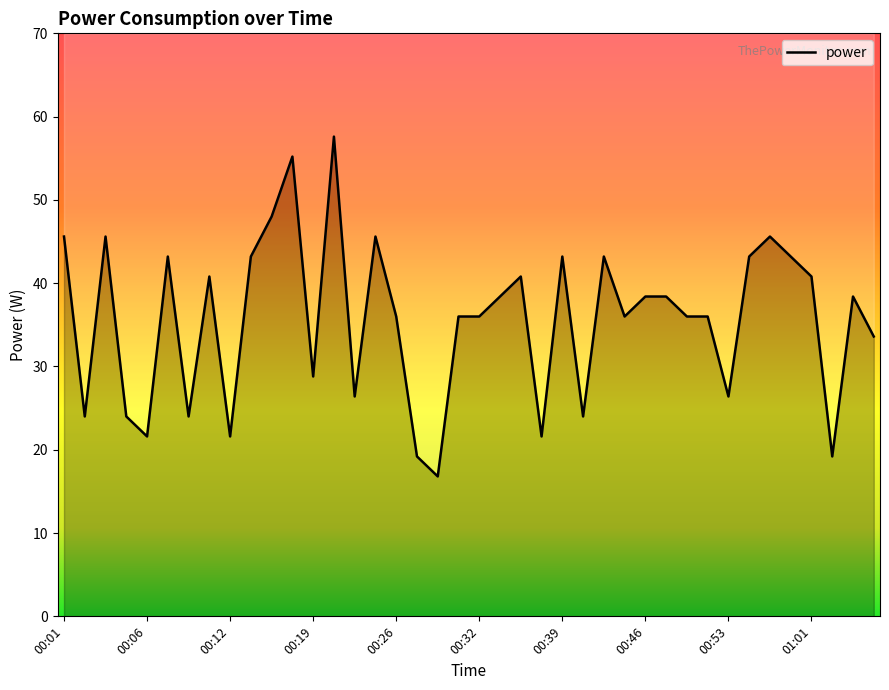

Which has a higher value, 00:27 or 00:57?

00:57